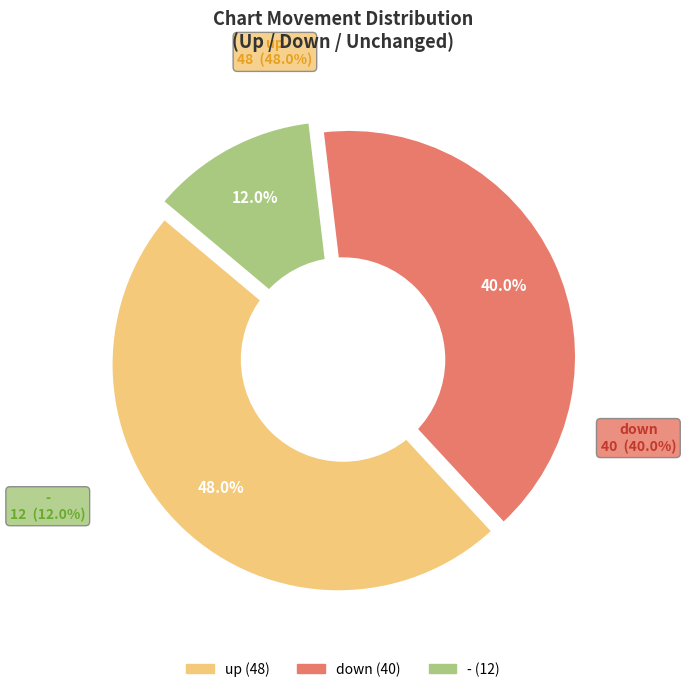

Rank the categories by value from highest to lowest.

up, down, -